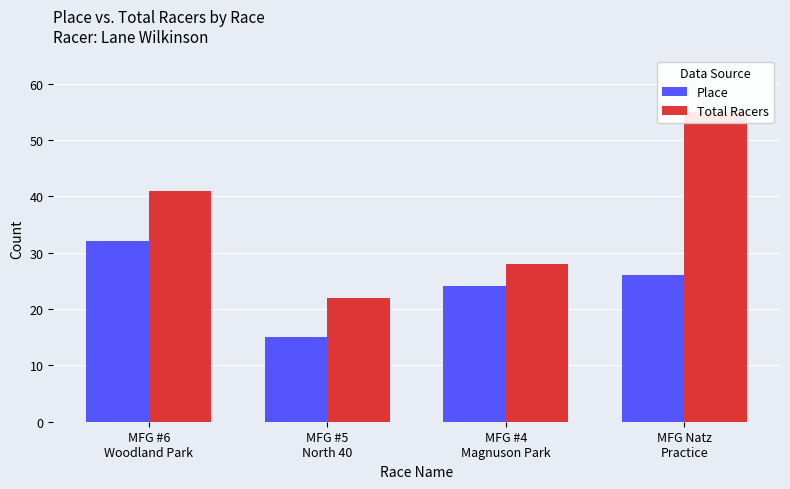

What are all the series names shown in the legend?

Place, Total Racers